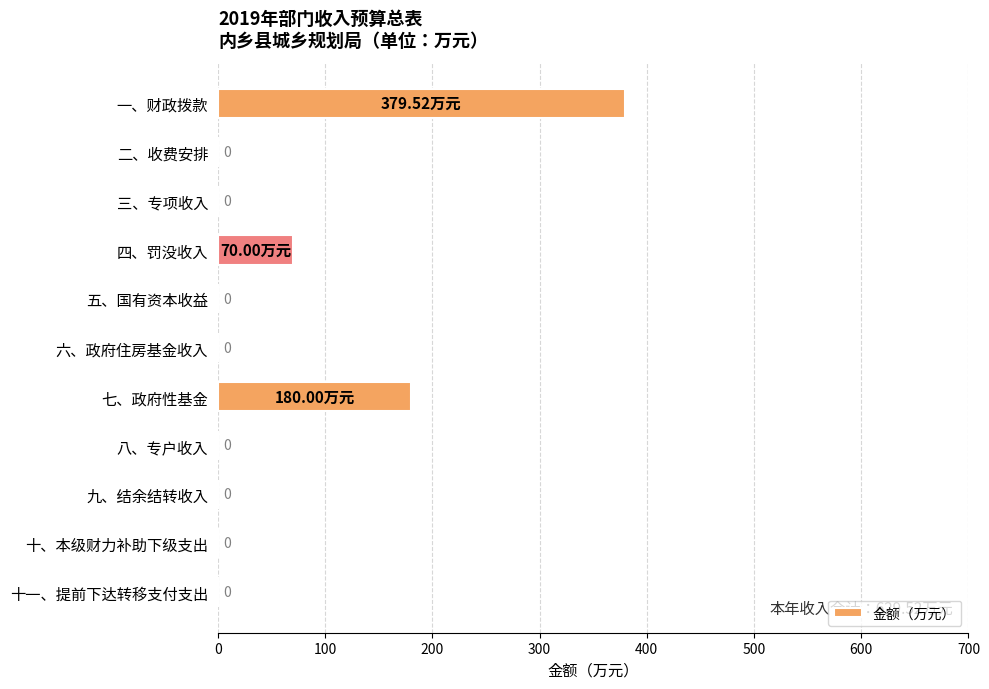

Which has a higher value, 六、政府住房基金收入 or 四、罚没收入?

四、罚没收入